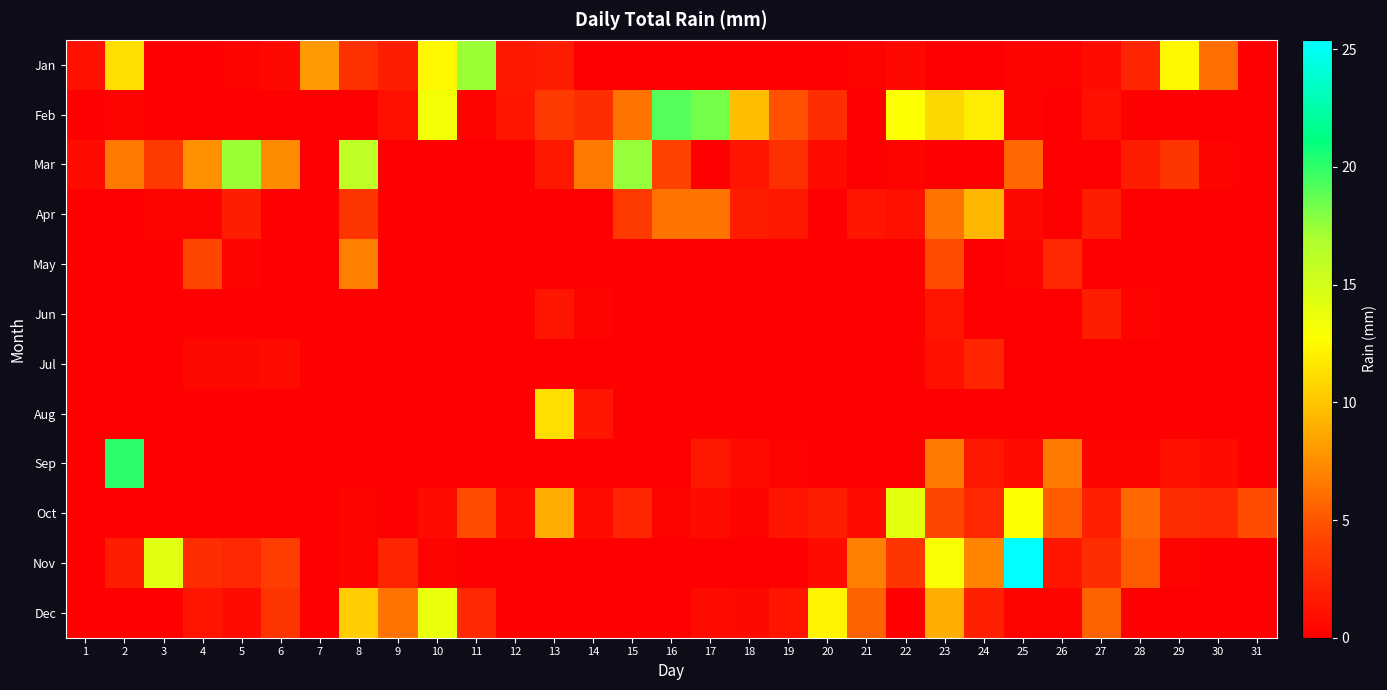

Between 12 and 15, which is larger?

12